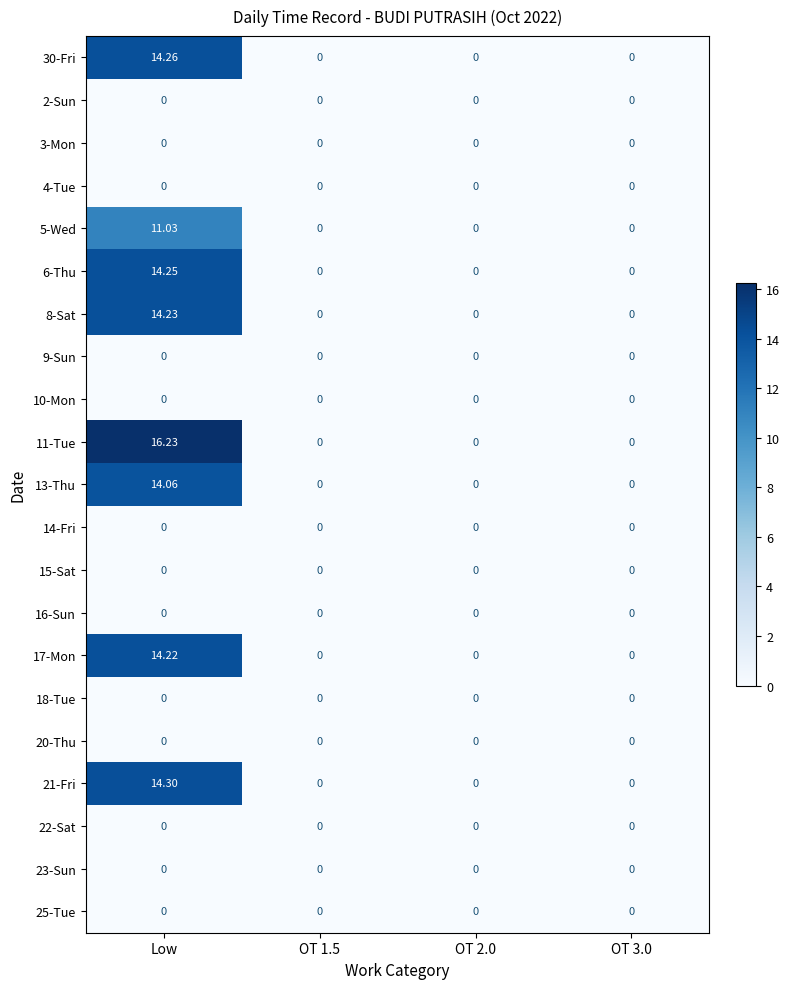

At which category is the sum across all series the highest?

Low